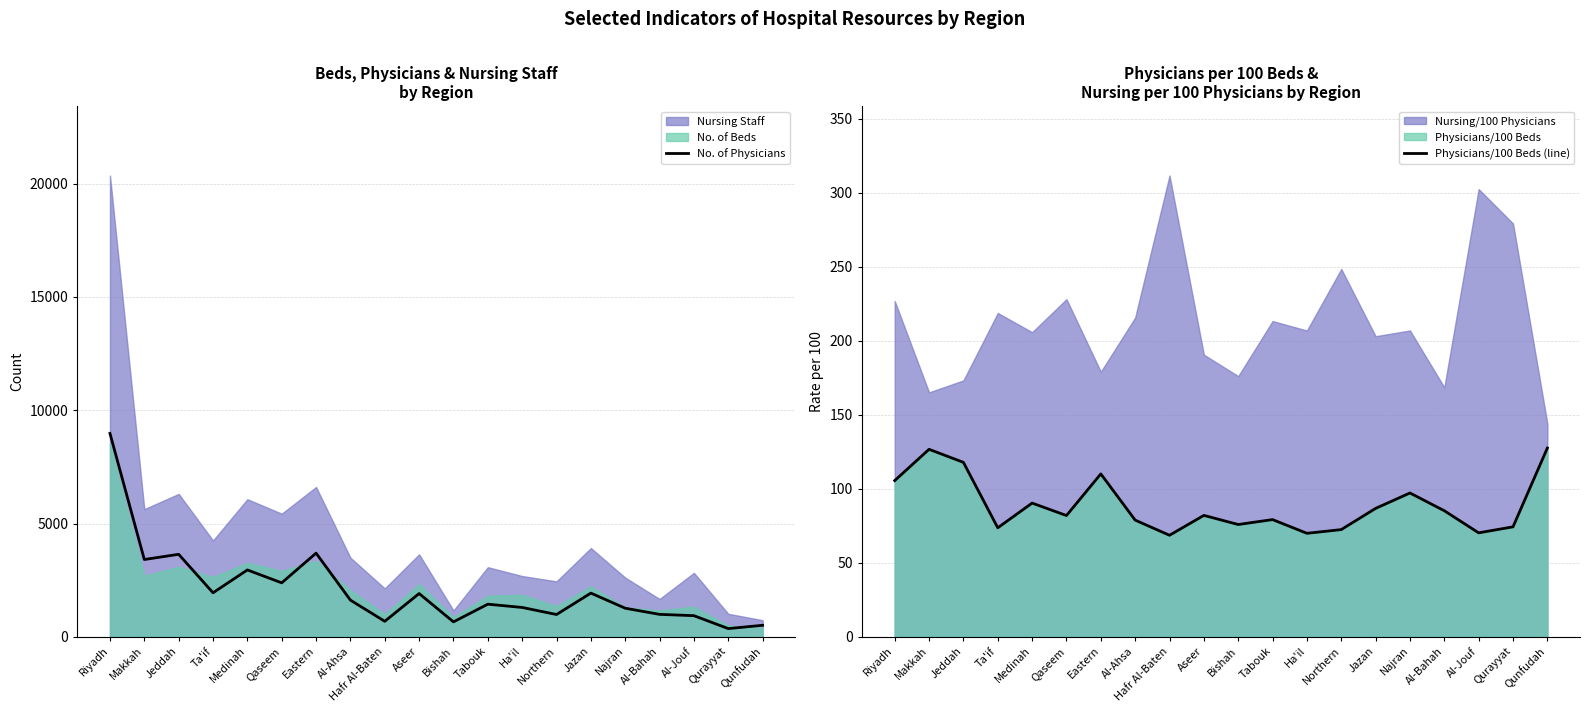

At which label does Physicians/100 Beds (line) reach its peak?

Qunfudah